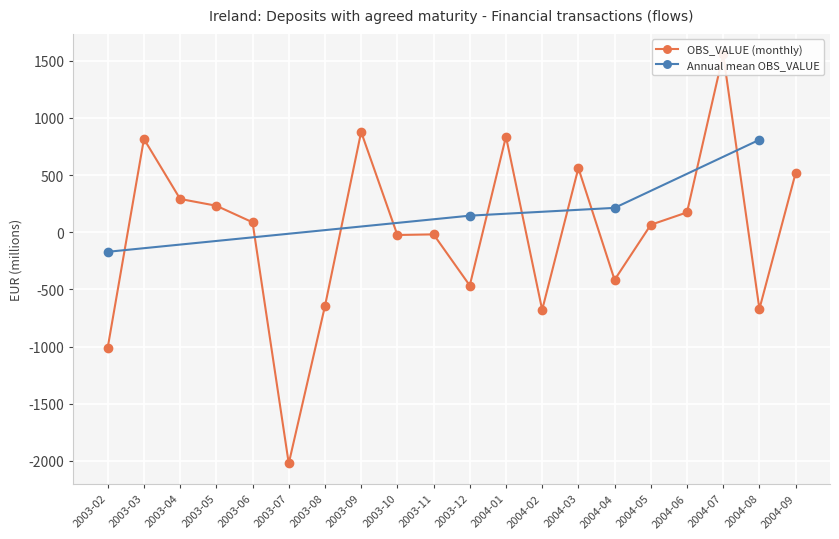

Which has a higher value, 2003-07 or 2004-06?

2004-06